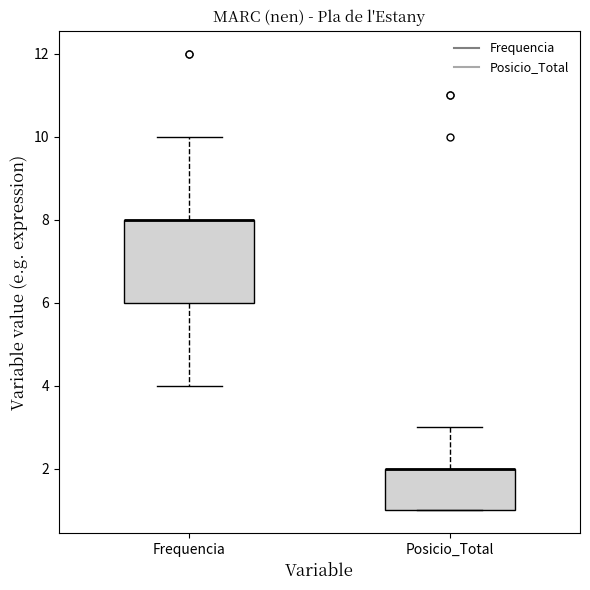

Which box is the tallest, from its lower edge to its upper edge?

Frequencia